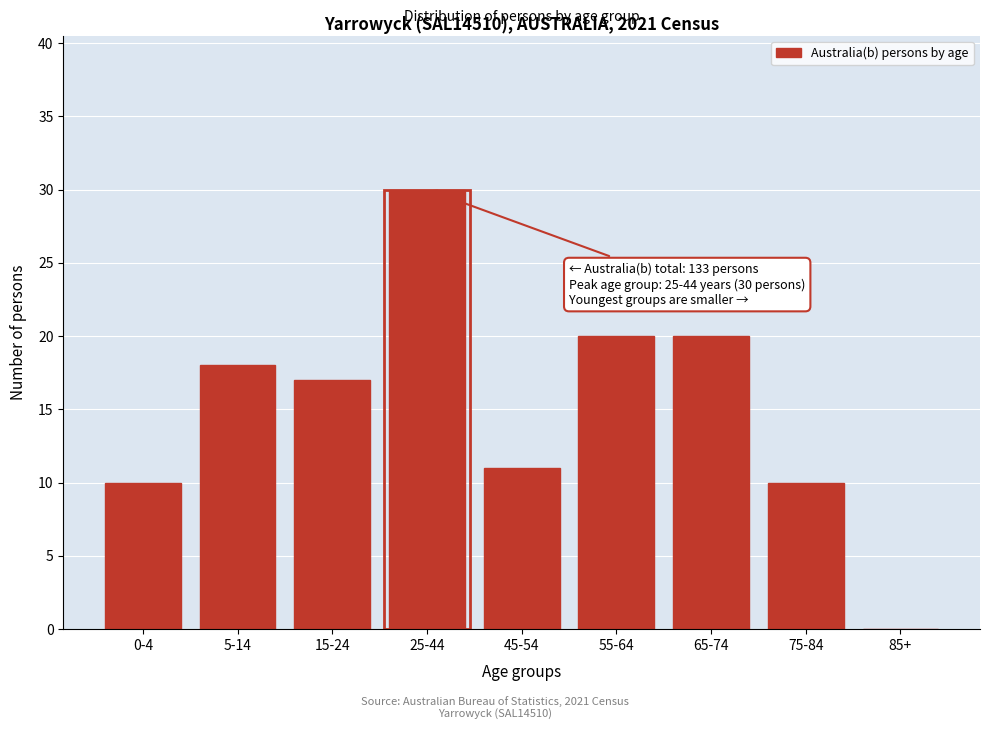

Reading left to right, transcribe all the data shown in this chart.

0-4=10	5-14=18	15-24=17	25-44=30	45-54=11	55-64=20	65-74=20	75-84=10	85+=0